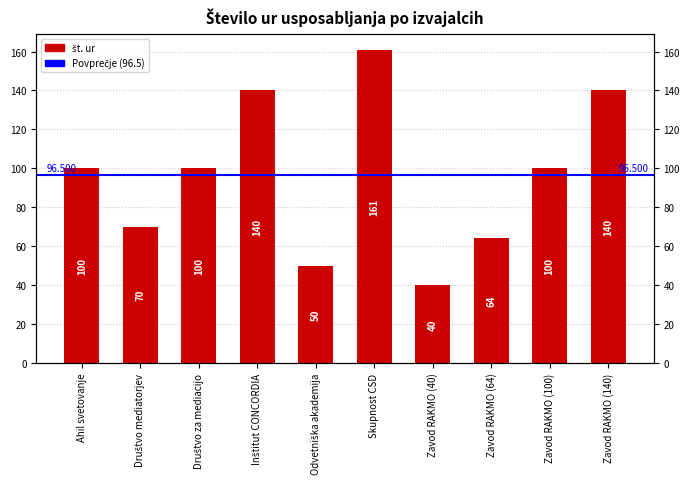

True or false: the data shows 17 at Zavod RAKMO (40).

False